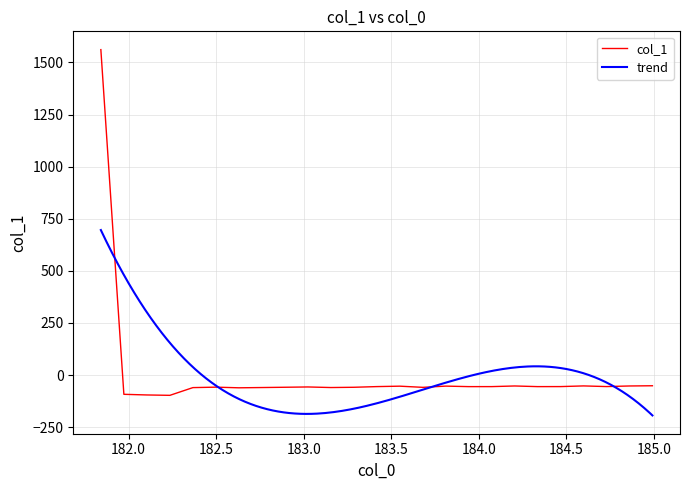

What is the maximum value for col_1?

1561.7